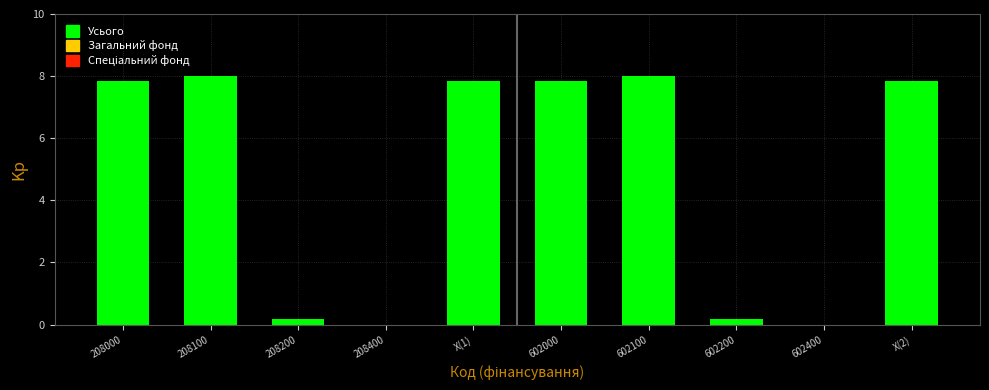

Reading right to left, transcribe all the data shown in this chart.

X(2)=7.8	602400=0.0	602200=0.2	602100=8.0	602000=7.8	X(1)=7.8	208400=0.0	208200=0.2	208100=8.0	208000=7.8